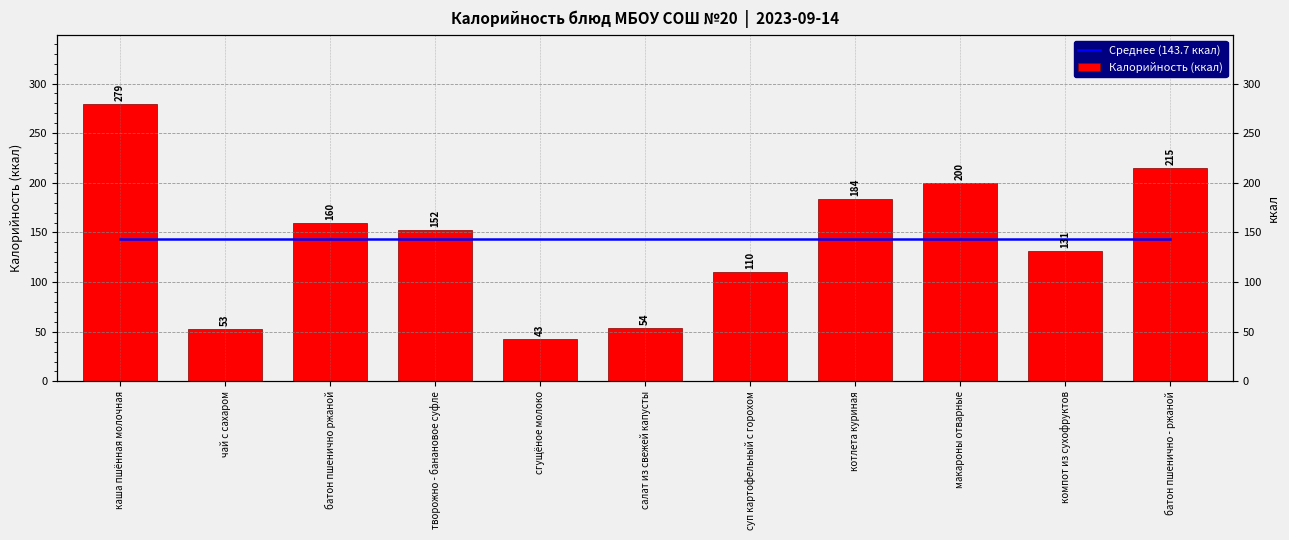

Reading left to right, what are all the values shown in this chart?

Среднее (143.7 ккал): 143.7	143.7	143.7	143.7	143.7	143.7	143.7	143.7	143.7	143.7	143.7
Калорийность (ккал): 279.0	53.0	160.0	152.0	43.0	54.0	110.0	184.0	200.0	131.0	215.0